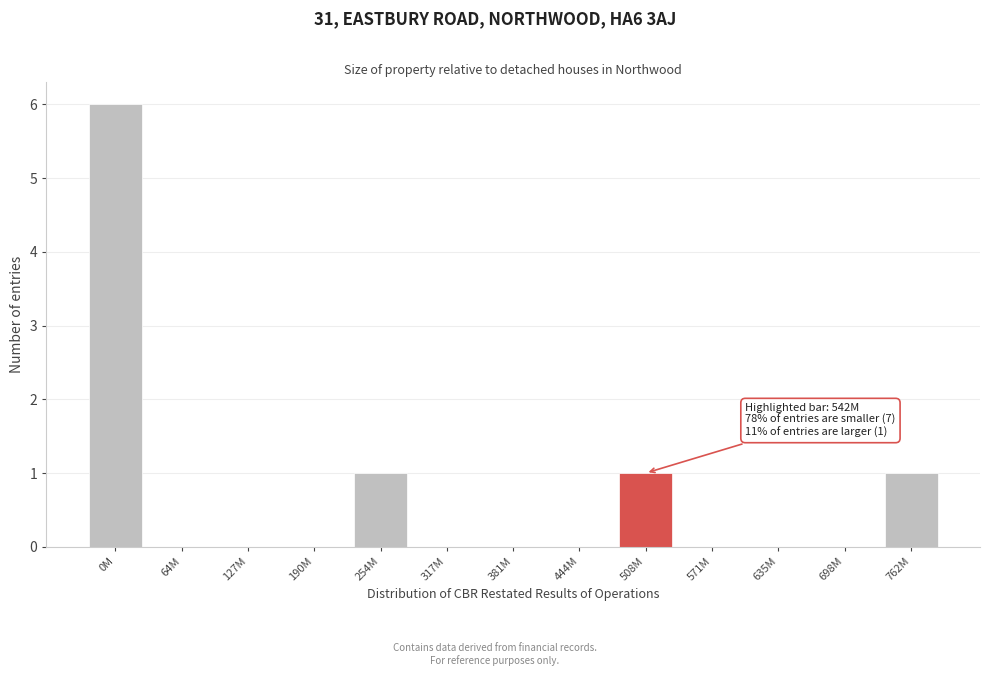

Reading left to right, what are all the values shown in this chart?

0M=6	64M=0	127M=0	190M=0	254M=1	317M=0	381M=0	444M=0	508M=1	571M=0	635M=0	698M=0	762M=1